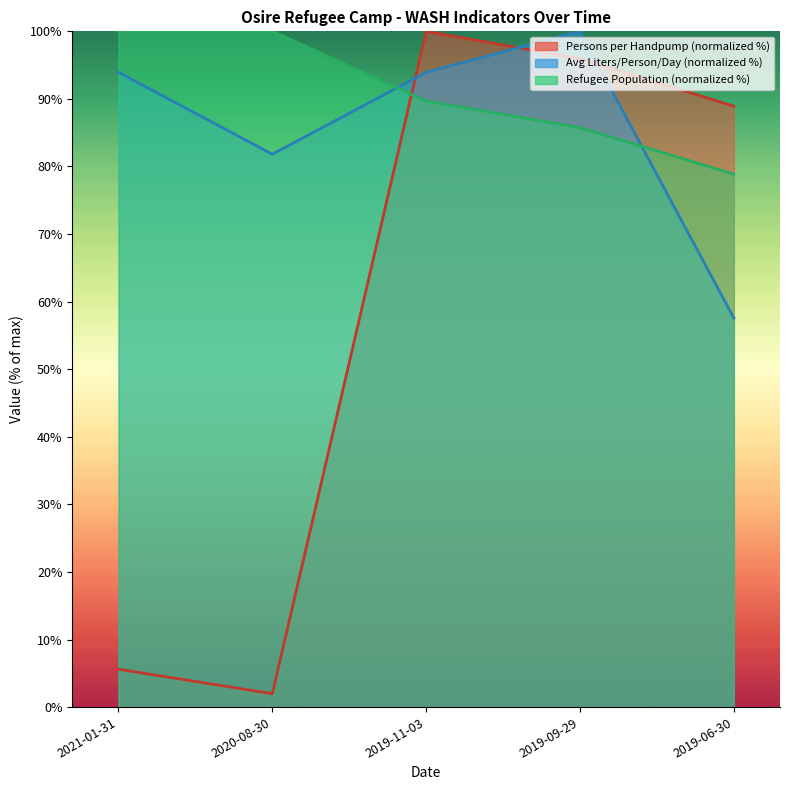

What is the maximum value shown in the chart?

100.0